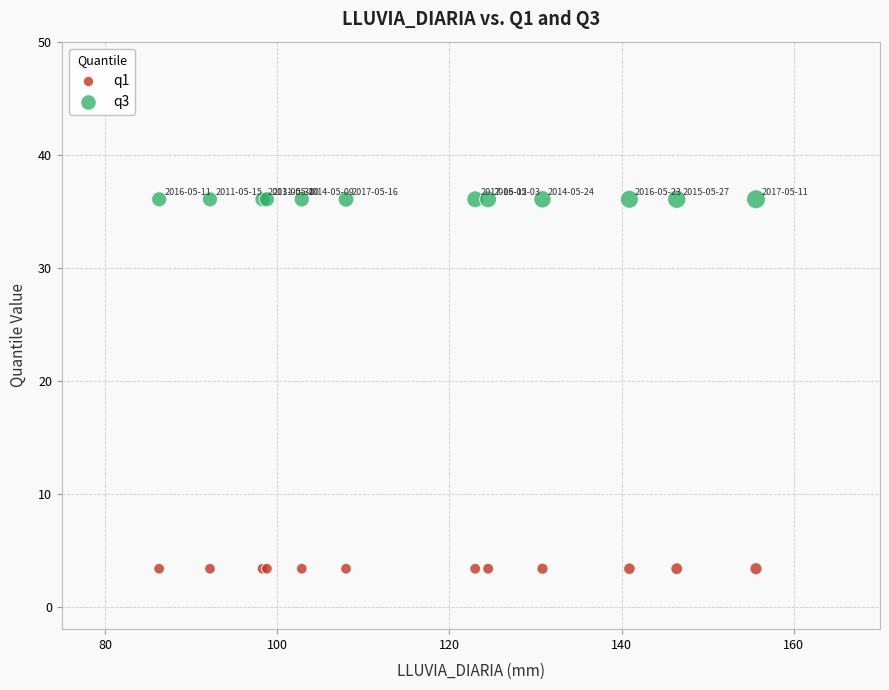

Which series reaches the maximum Y coordinate?

q3